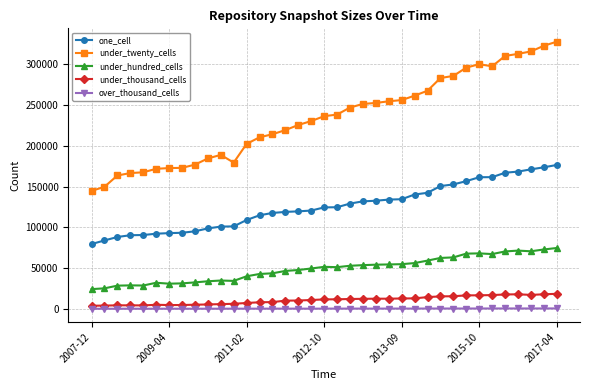

How many lines are shown in the chart?

5